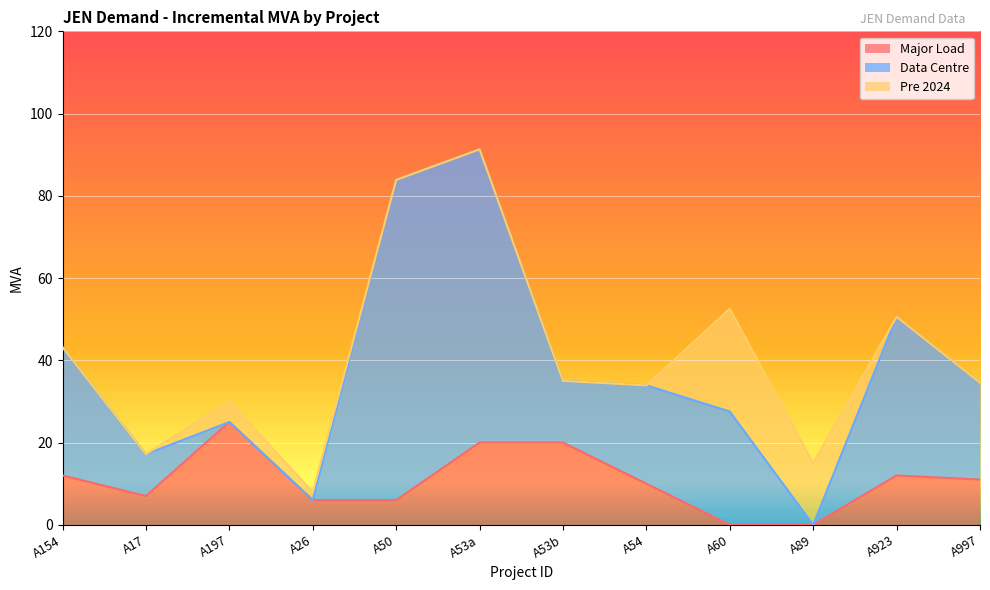

Which series has the largest total across all categories?

Data Centre